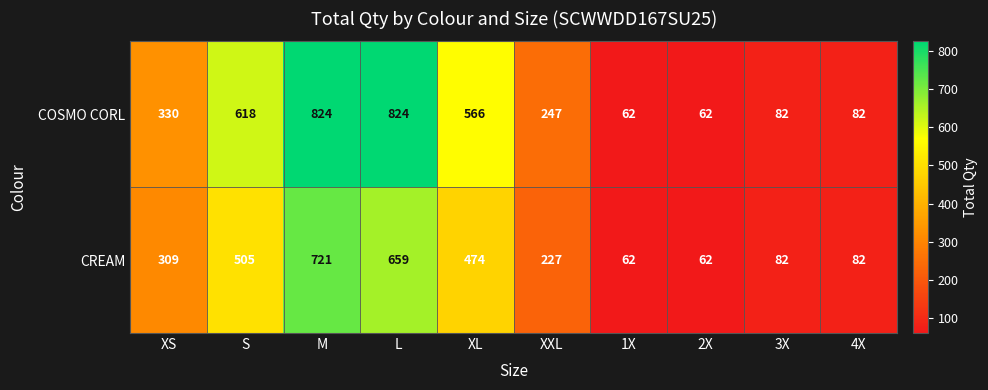

At how many categories does at least one series exceed 433?

4